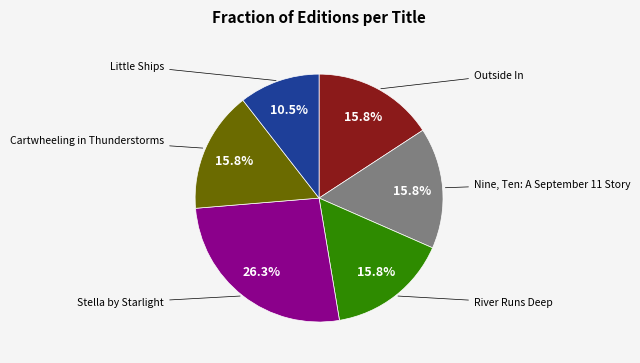

Is there a majority slice in this chart?

No